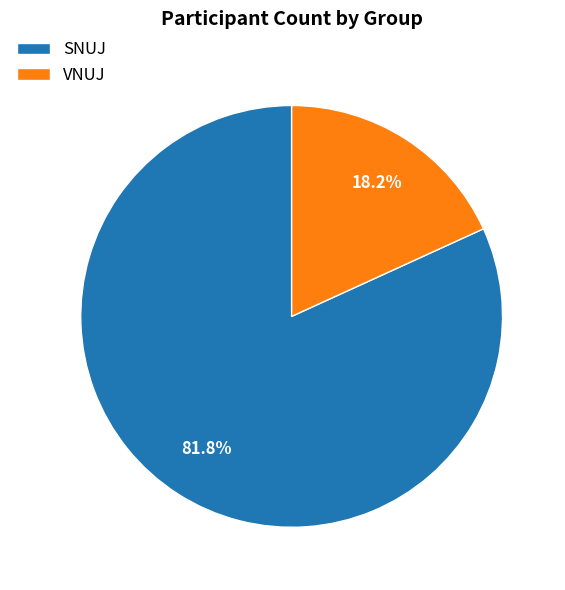

How many slices are in this pie chart?

2